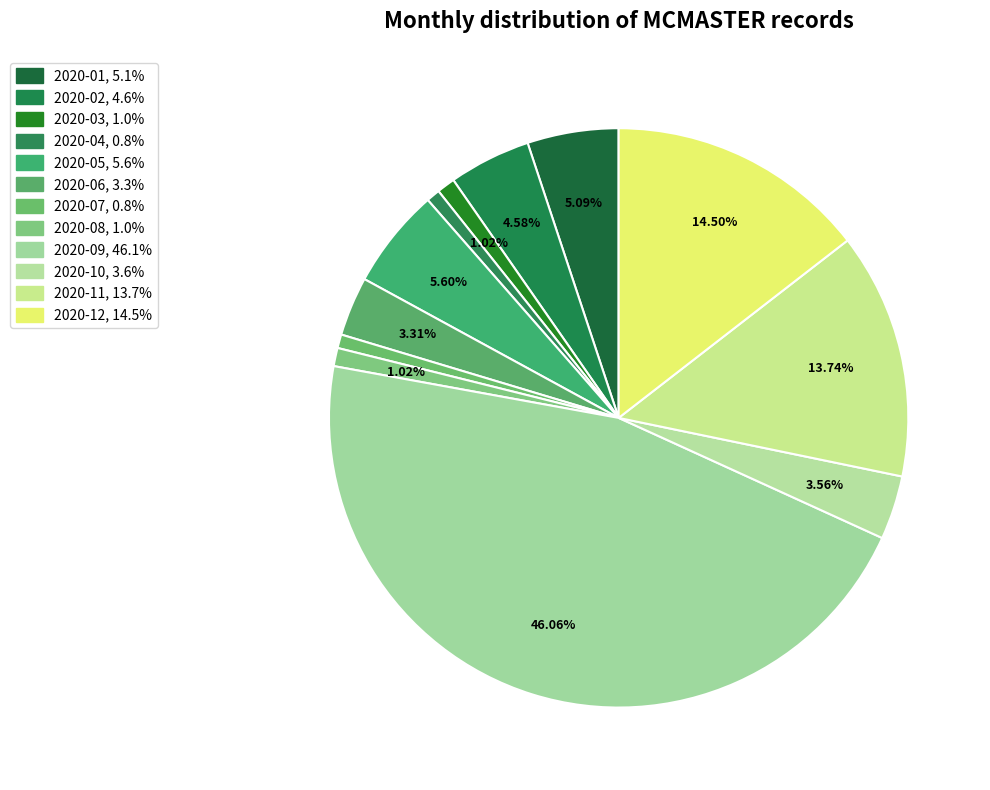

To the nearest percent, what percentage of the pie is 2020-10?

4%